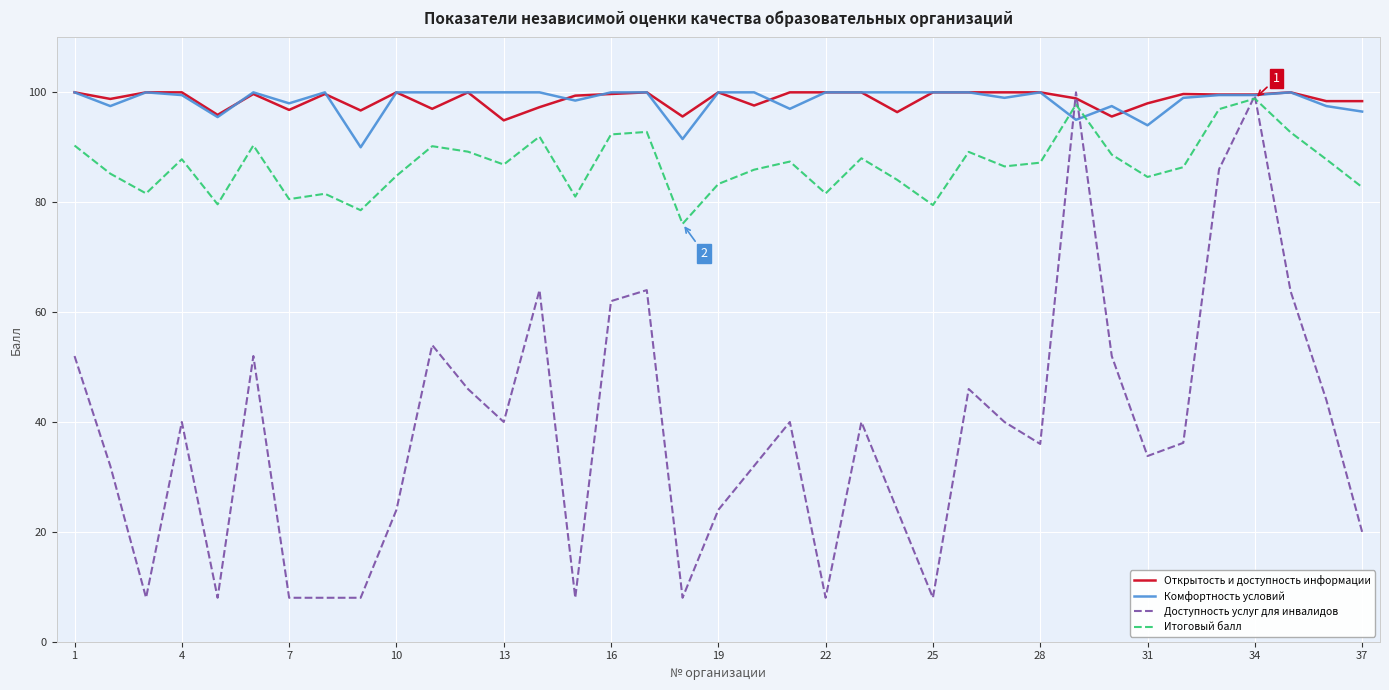

True or false: Открытость и доступность информации and Доступность услуг для инвалидов intersect in this chart.

True